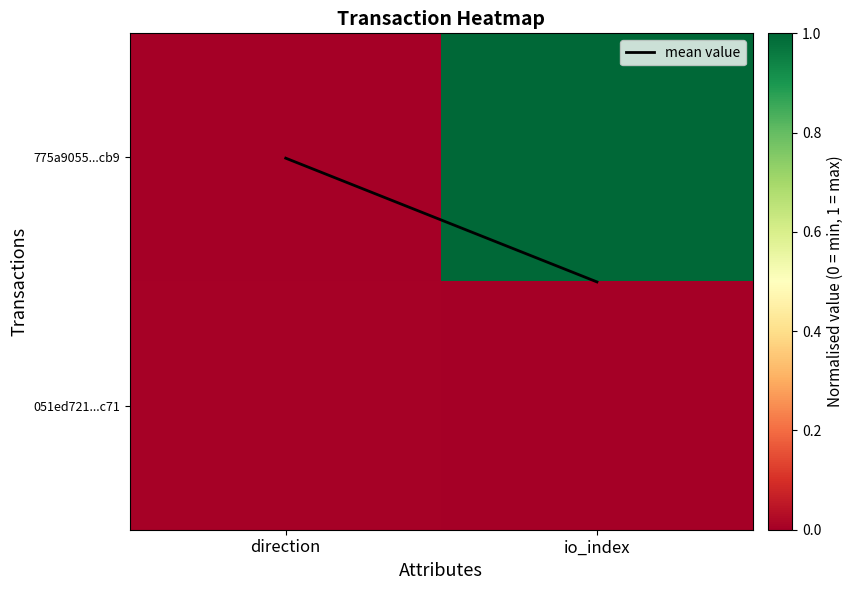

Rank the series by their average value, from lowest to highest.

051ed721...c71, mean value, 775a9055...cb9